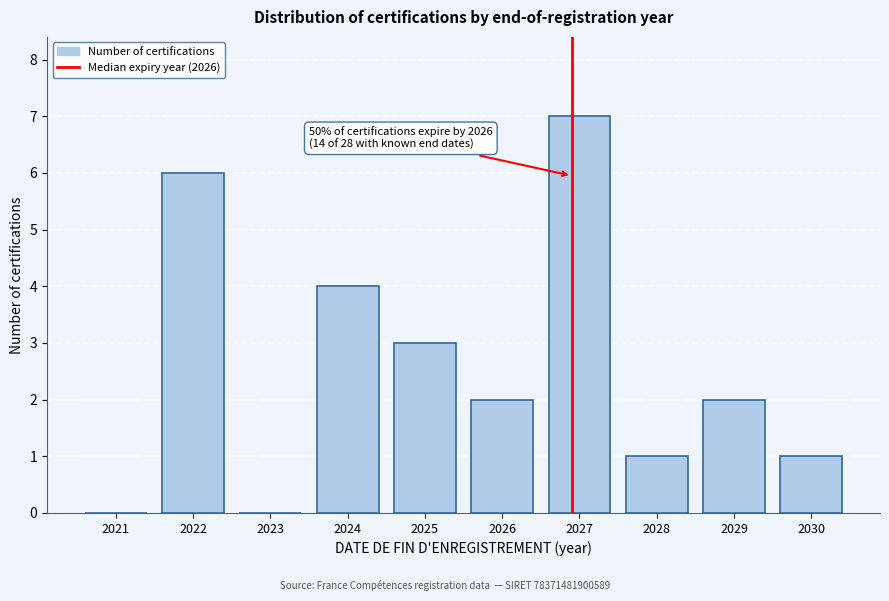

Reading left to right, list all the values displayed in this chart.

2021=0	2022=6	2023=0	2024=4	2025=3	2026=2	2027=7	2028=1	2029=2	2030=1